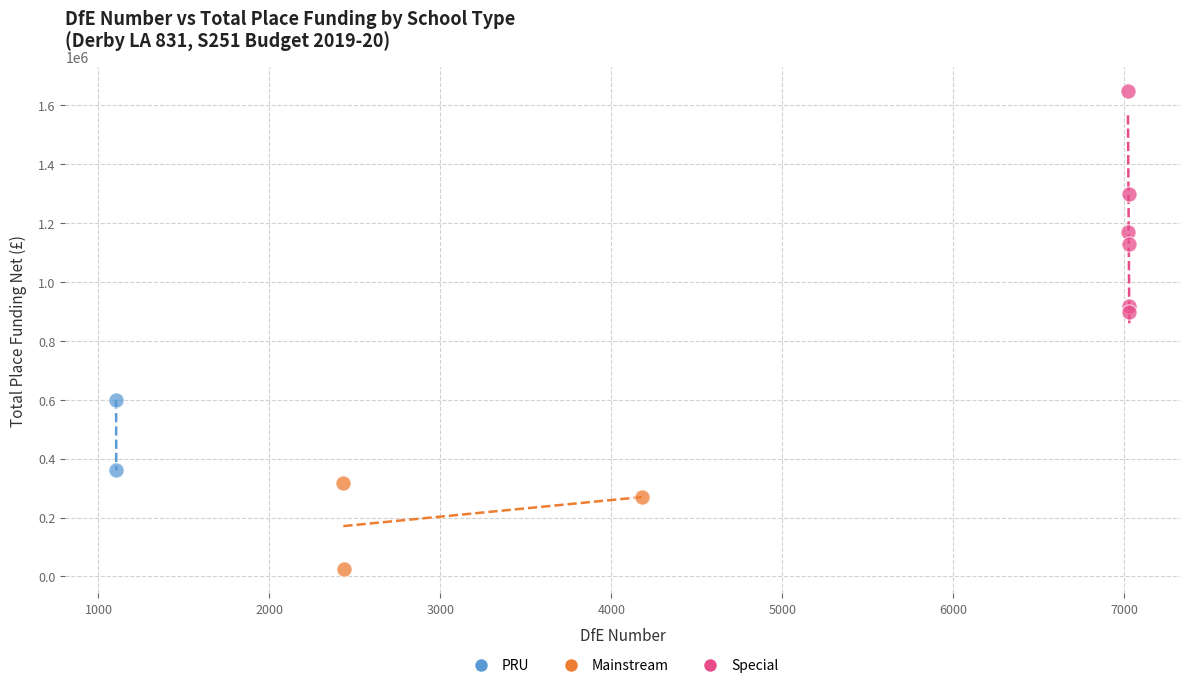

Which series has the widest spread of Y values?

Special